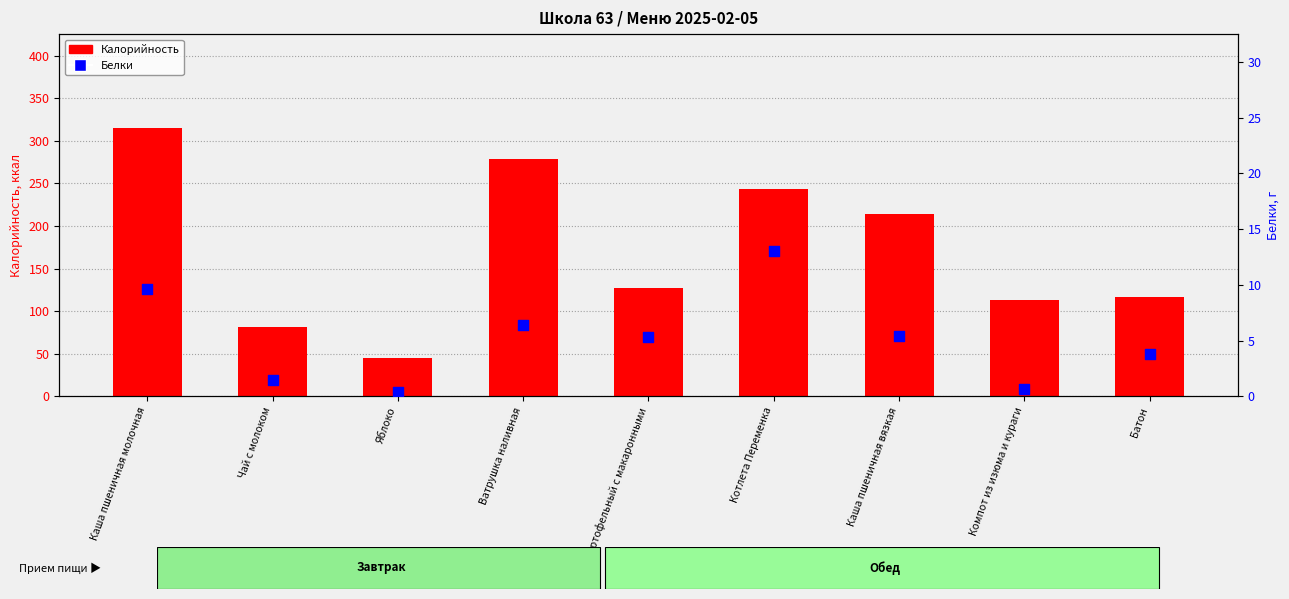

What are all the series names shown in the legend?

Калорийность, Белки